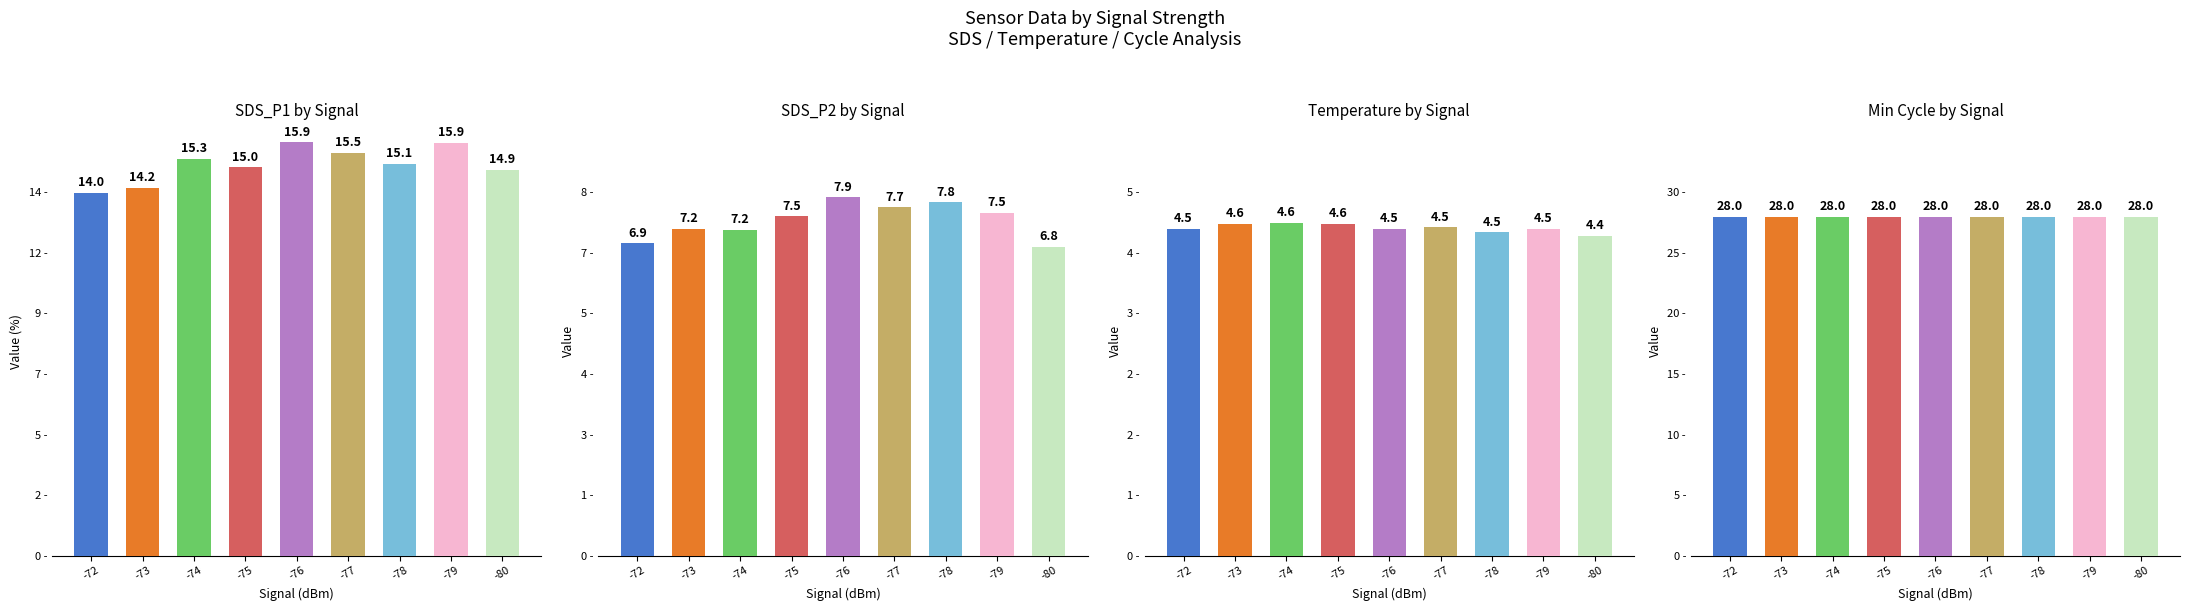

How many bars are there in total?

36